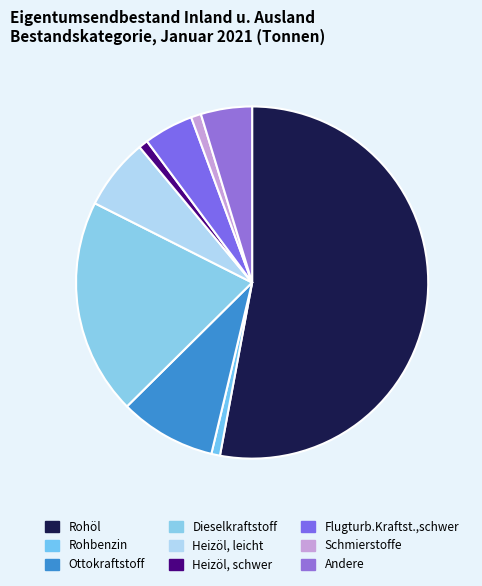

Count the number of slices in the pie.

9